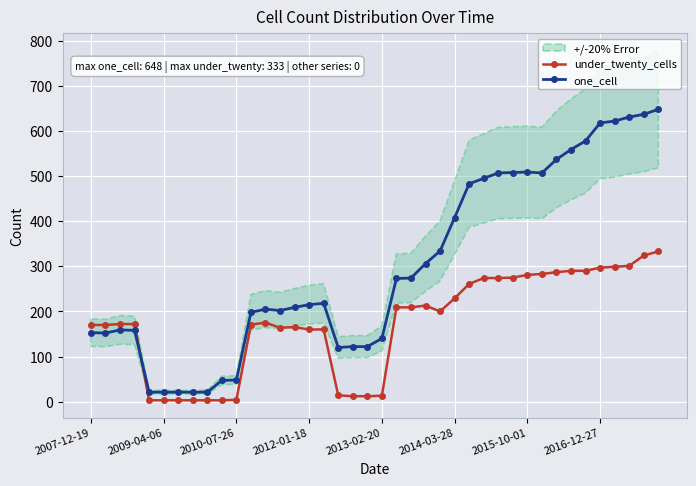

What is the lowest value of the one_cell series?

21